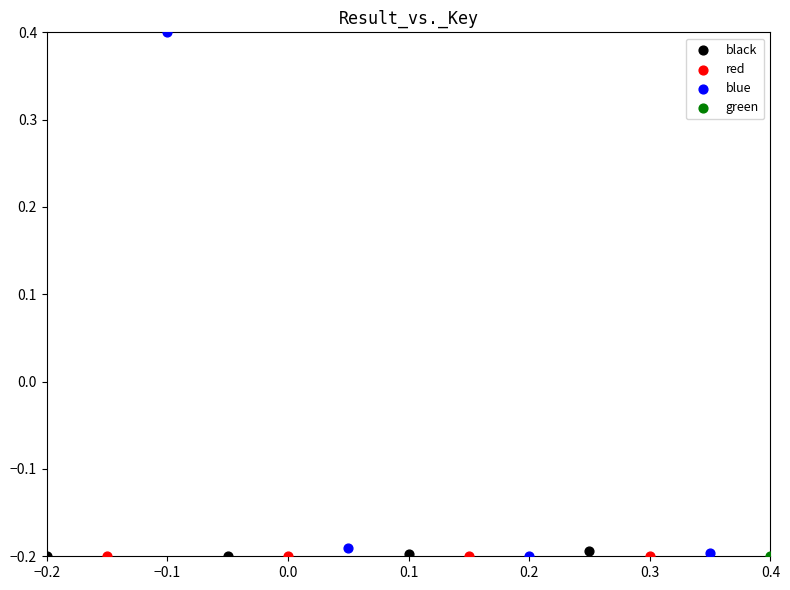

What are all the series names shown in the legend?

black, red, blue, green